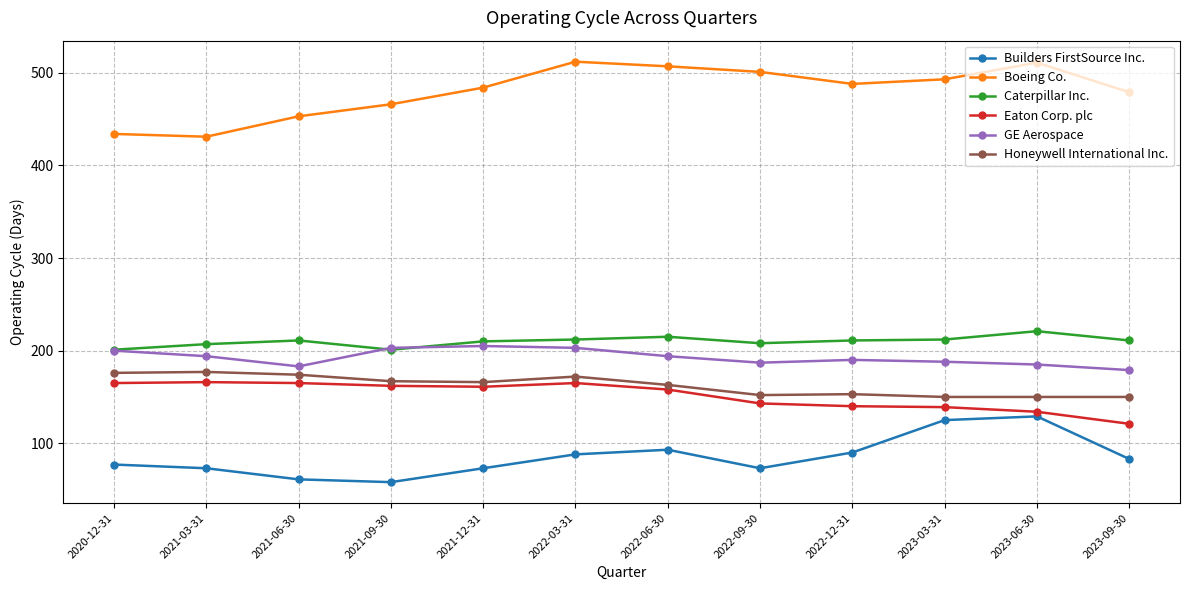

What position from the left is 2021-12-31?

5